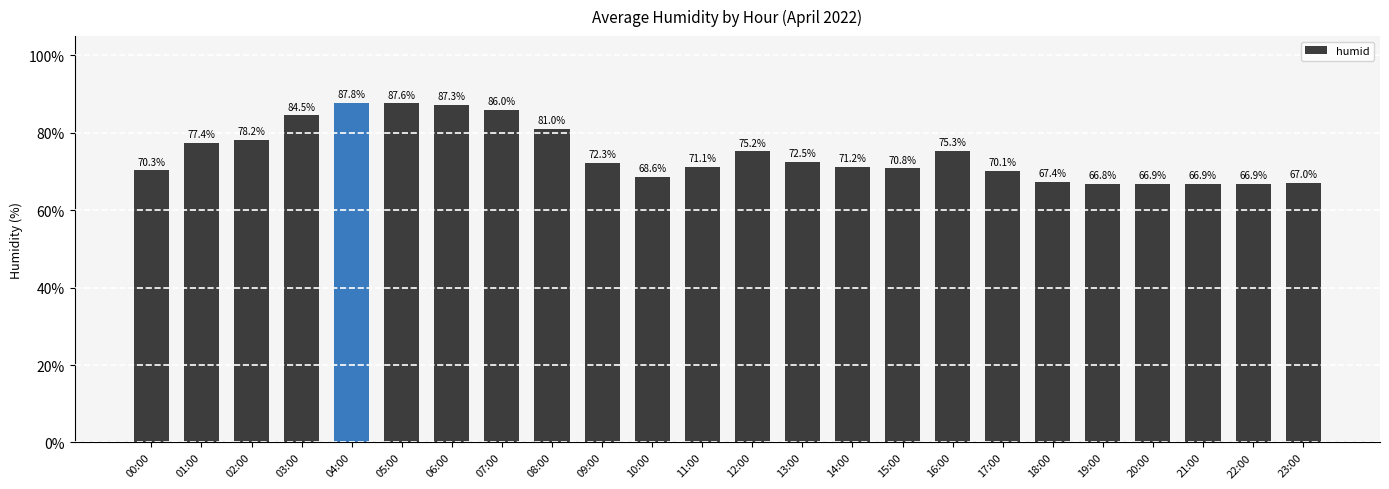

List the labels in order of value, smallest first.

19:00, 20:00, 21:00, 22:00, 23:00, 18:00, 10:00, 17:00, 00:00, 15:00, 11:00, 14:00, 09:00, 13:00, 12:00, 16:00, 01:00, 02:00, 08:00, 03:00, 07:00, 06:00, 05:00, 04:00